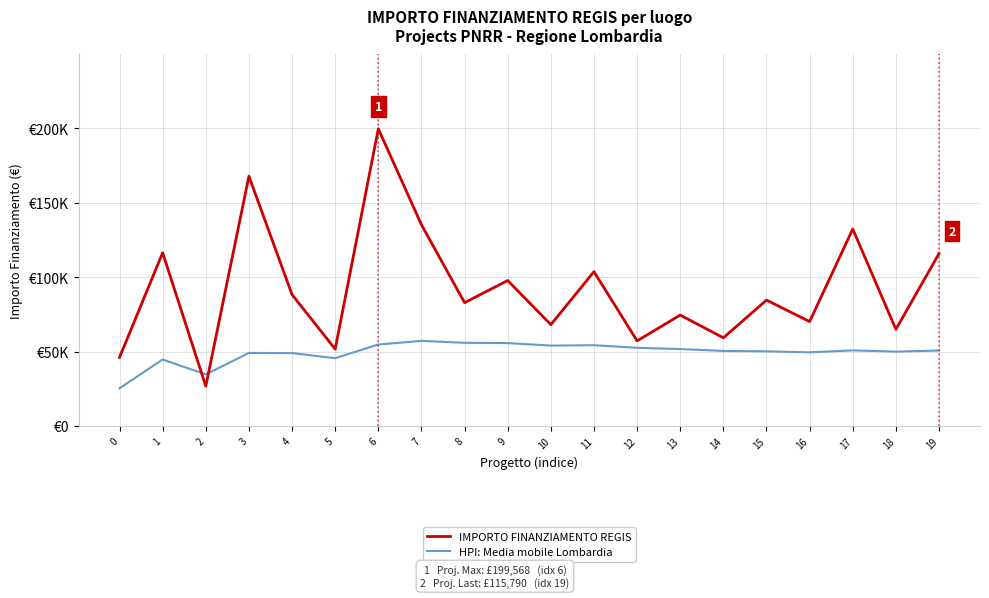

Which series changed the most between 1 and 5?

IMPORTO FINANZIAMENTO REGIS